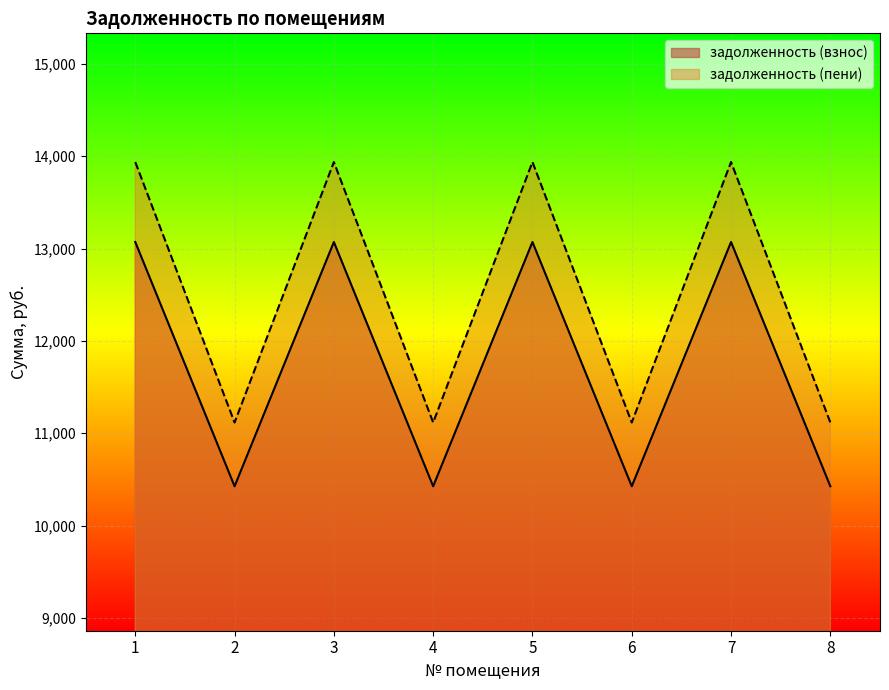

At which category is the sum across all series the highest?

1